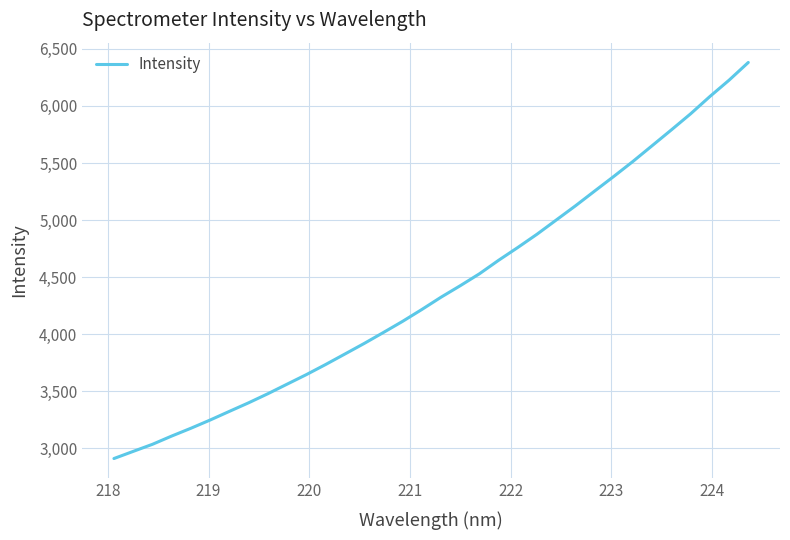

What is the smallest value displayed?

2909.9